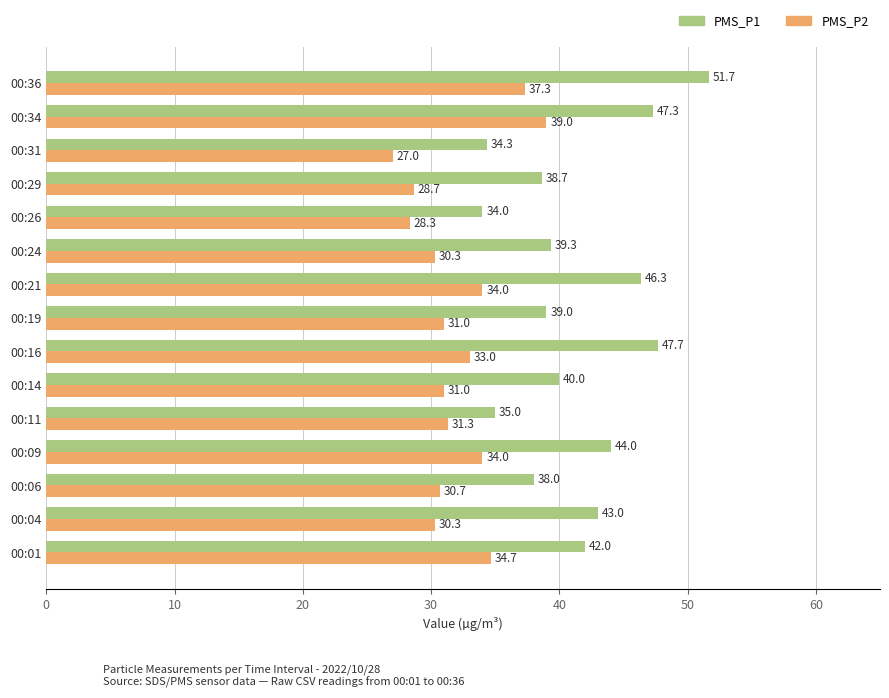

Which series has the largest total across all categories?

PMS_P1